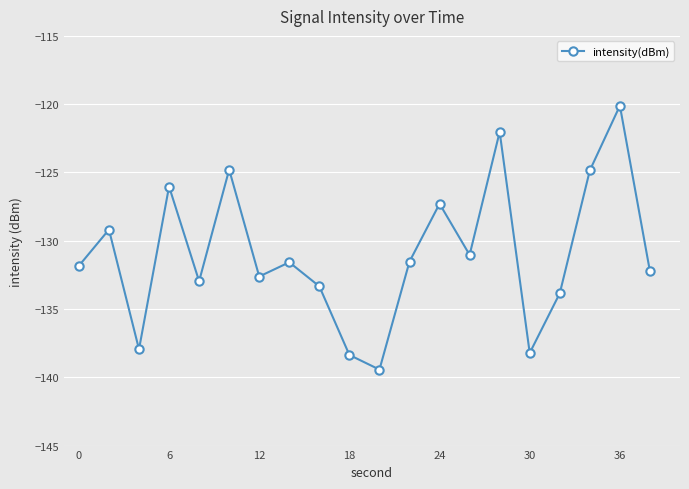

What is the difference between the second highest and minimum values?

17.4